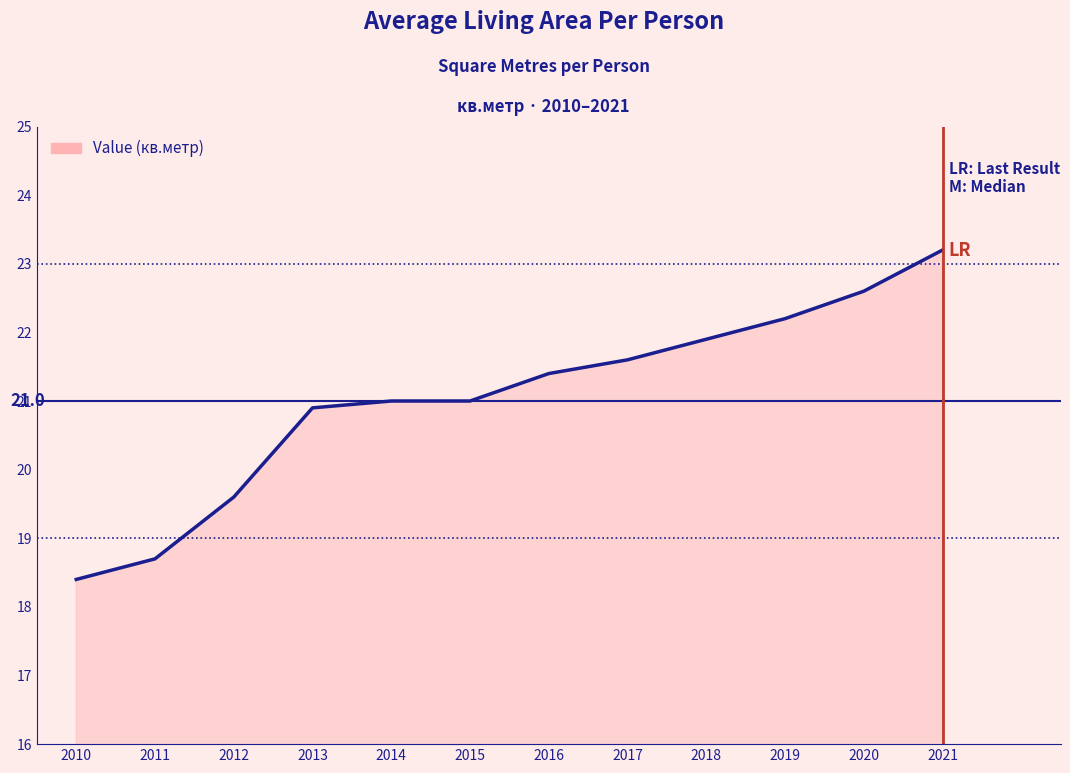

What is the difference between the values at 2017 and 2018?

0.3